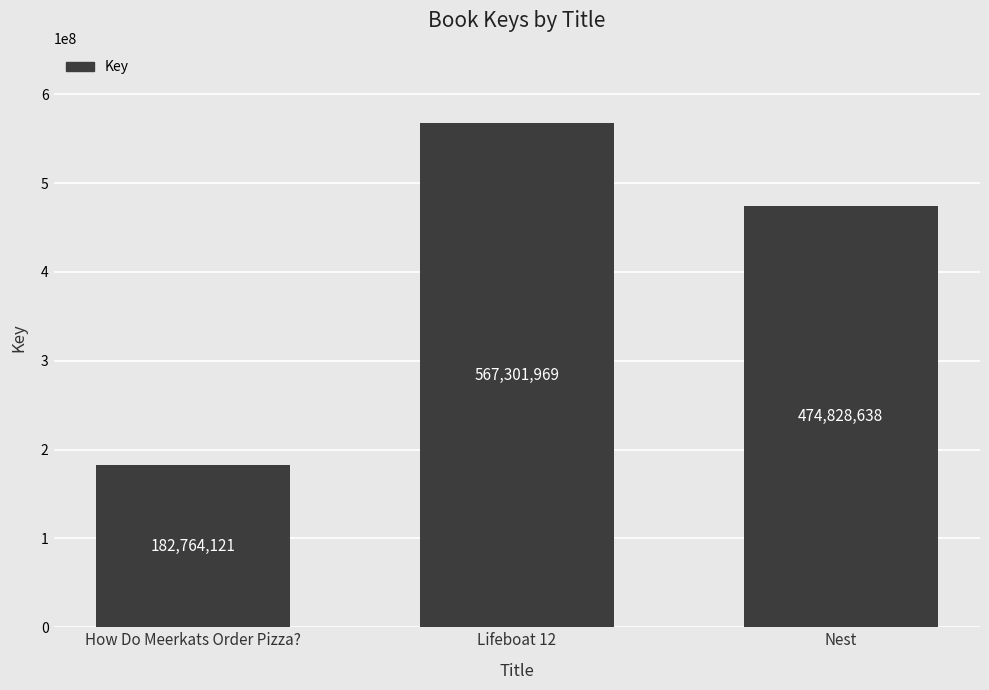

List the labels in order of value, smallest first.

How Do Meerkats Order Pizza?, Nest, Lifeboat 12